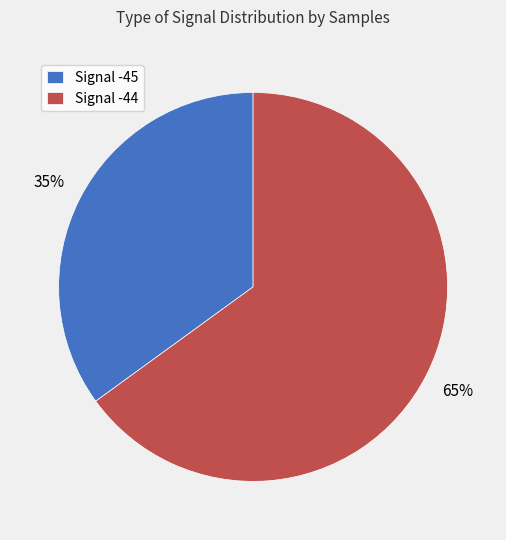

Rank the categories by value from highest to lowest.

Signal -44, Signal -45